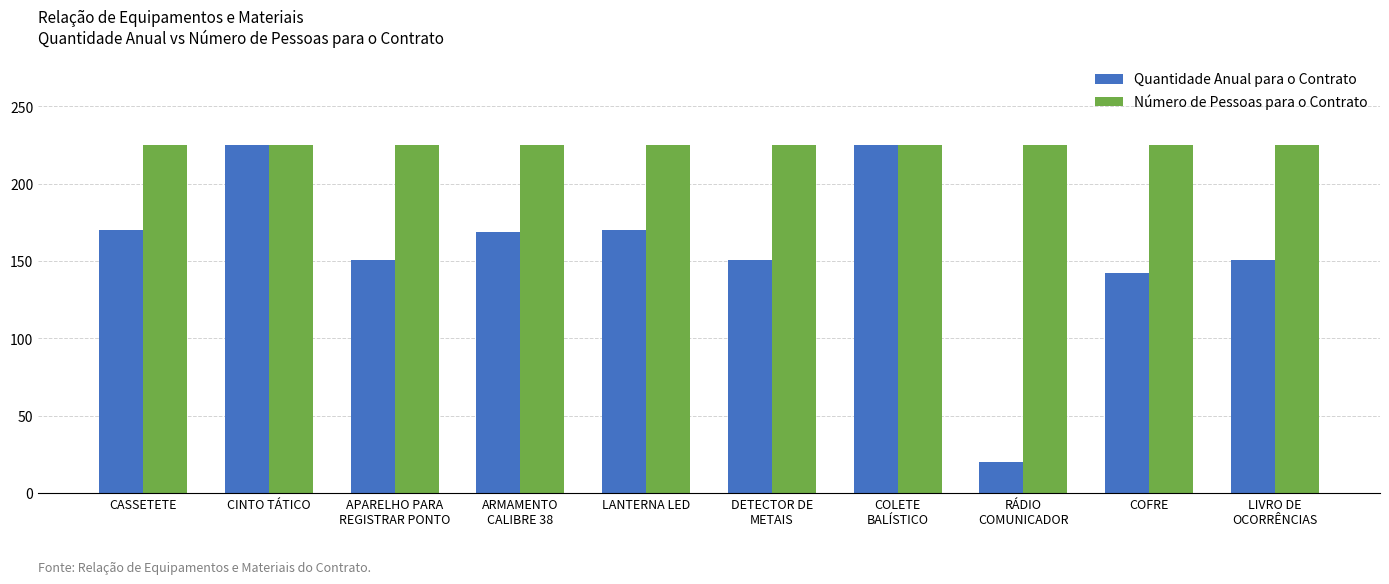

List the series in order of their overall mean, highest first.

Número de Pessoas para o Contrato, Quantidade Anual para o Contrato